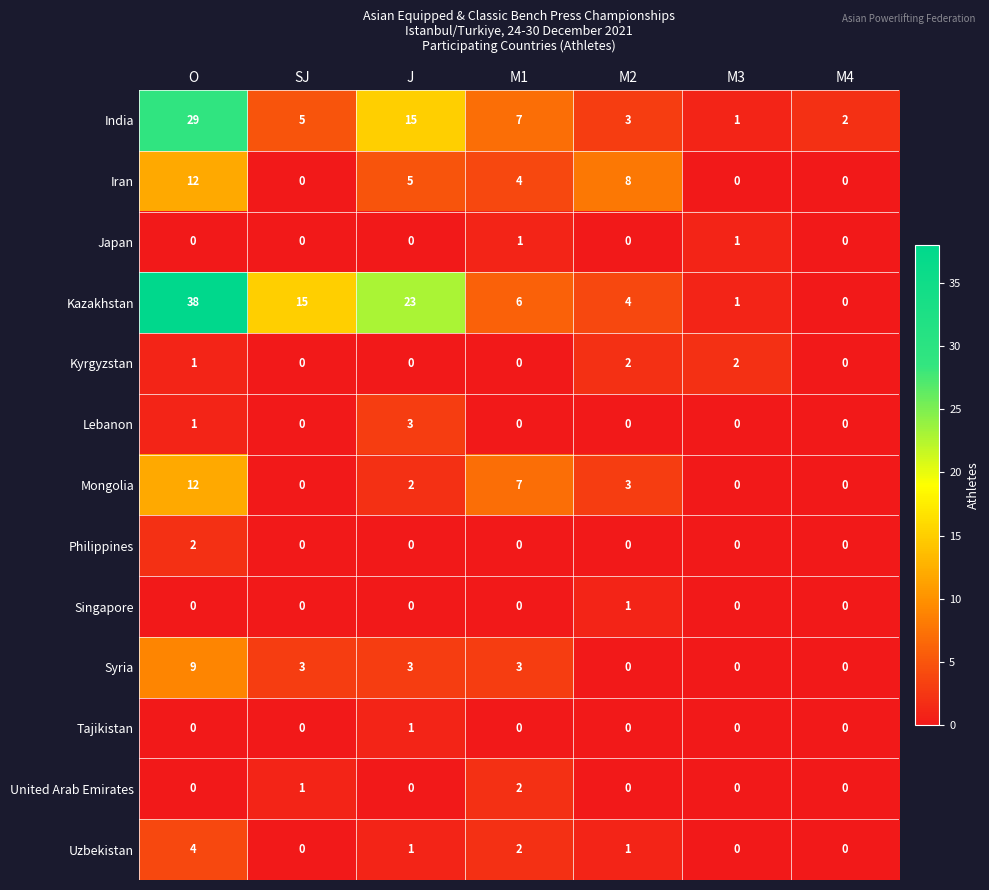

Which category has the highest value in the Iran series?

O